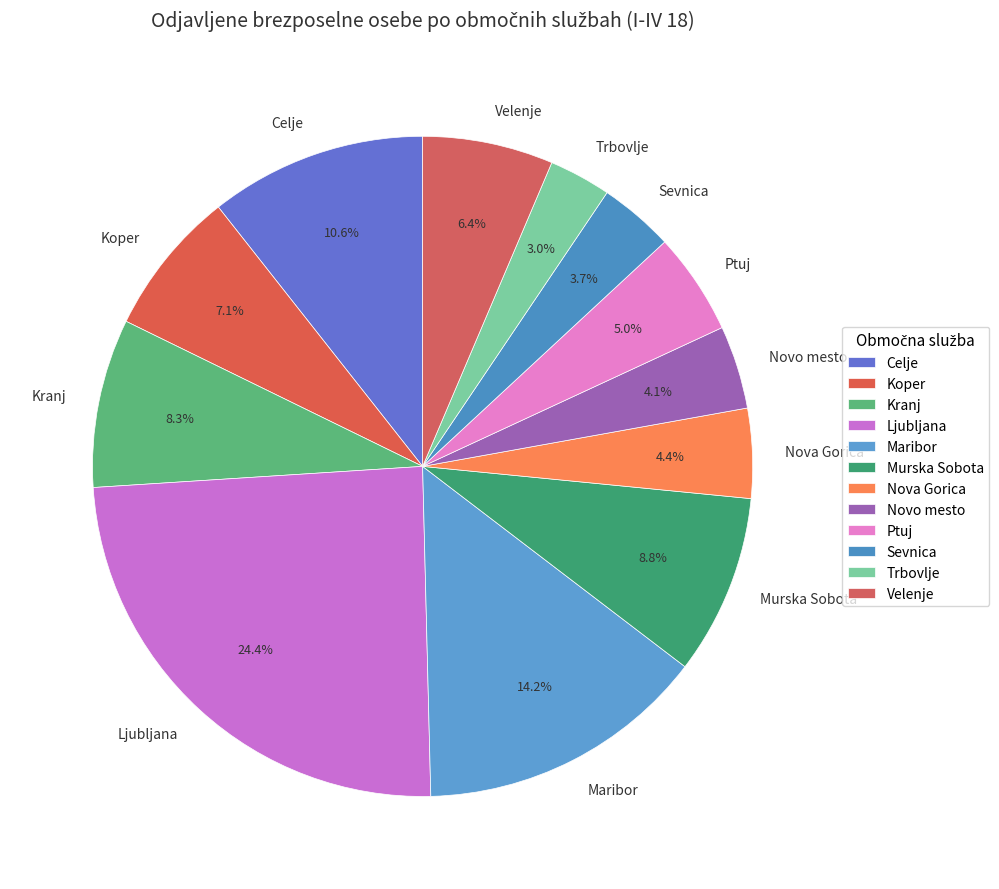

Is Velenje the majority of the pie?

No